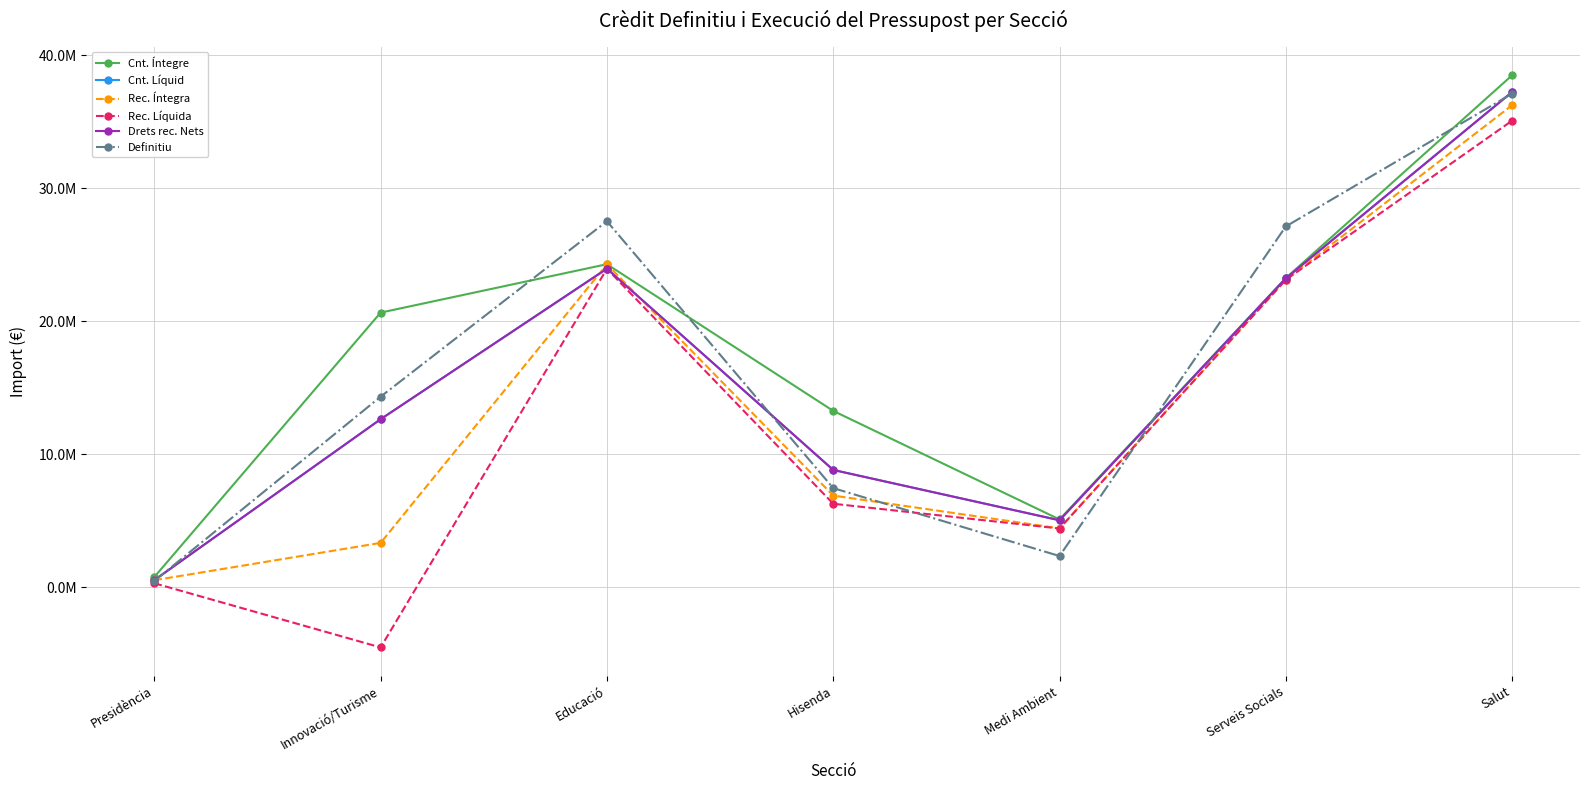

Does the chart have visible grid lines?

Yes